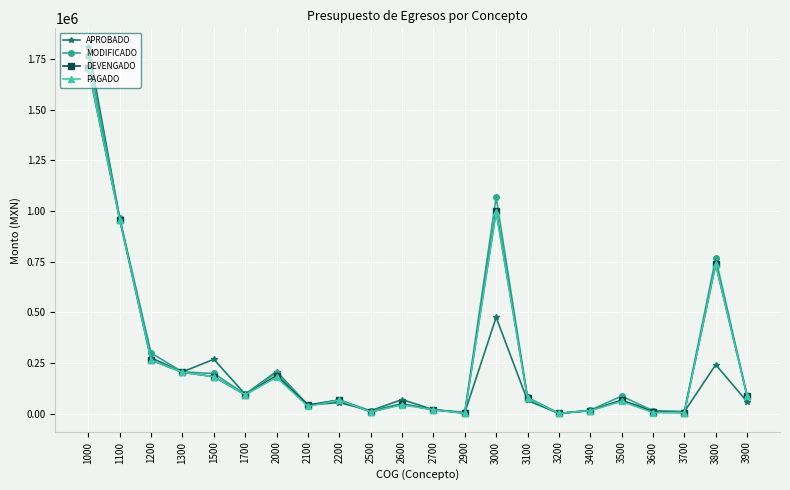

How many distinct data groups are displayed?

4